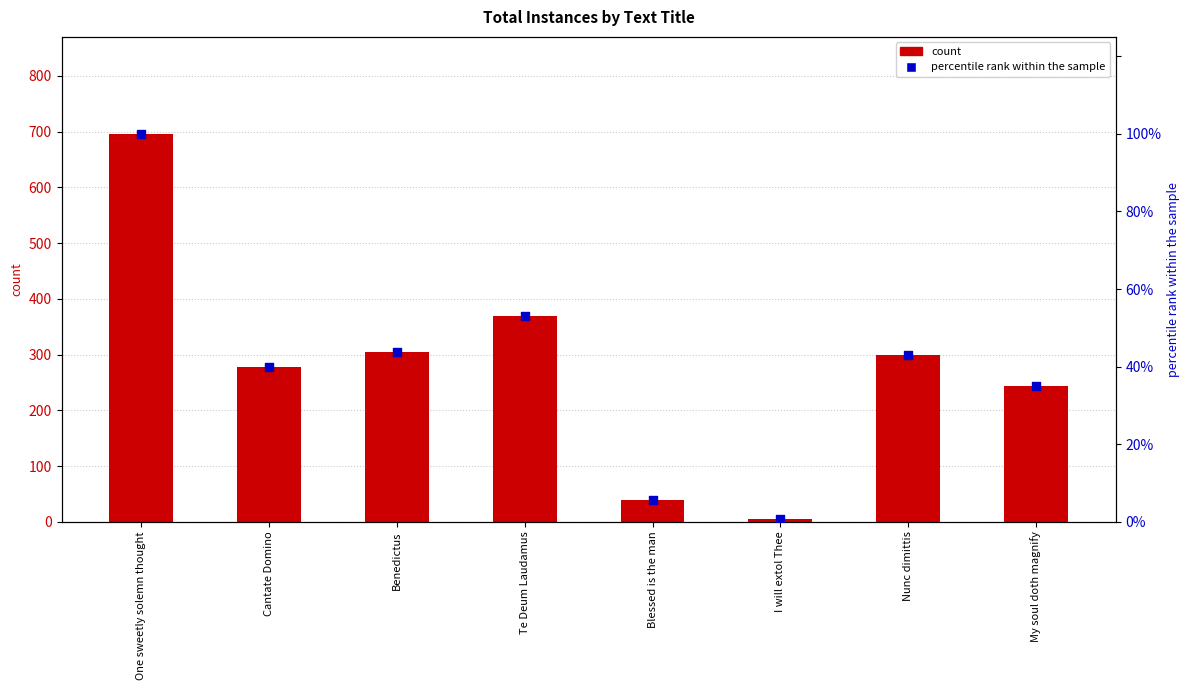

At how many categories does at least one series exceed 187?

6